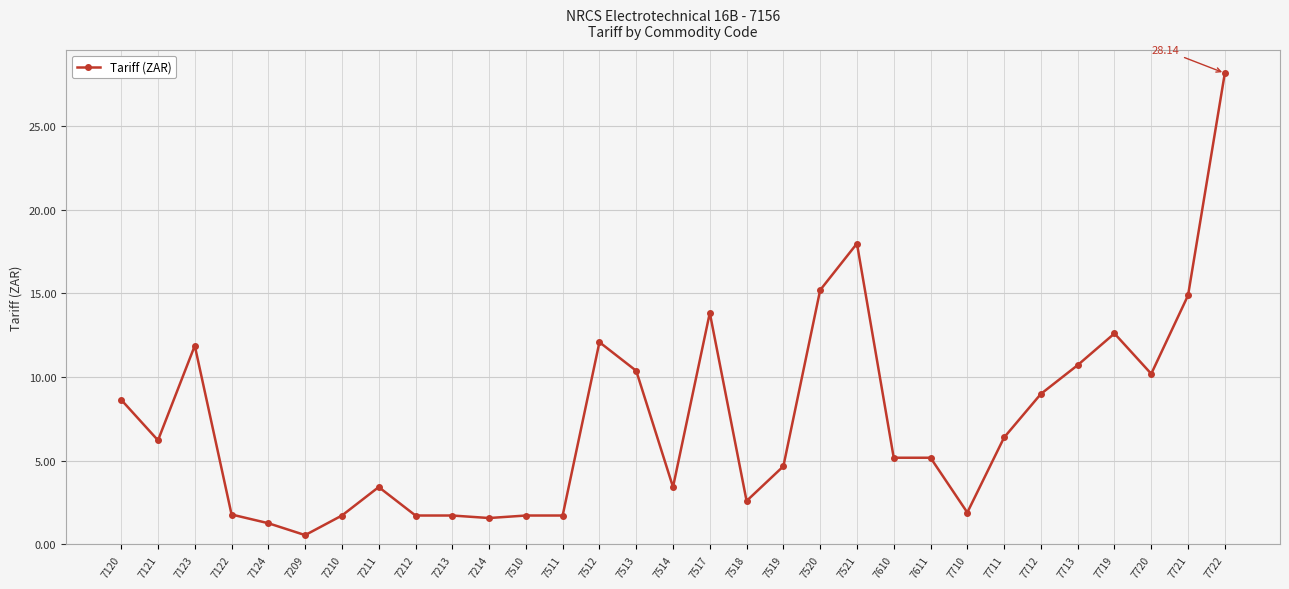

True or false: there are more than 1 points higher than both neighbors.

True